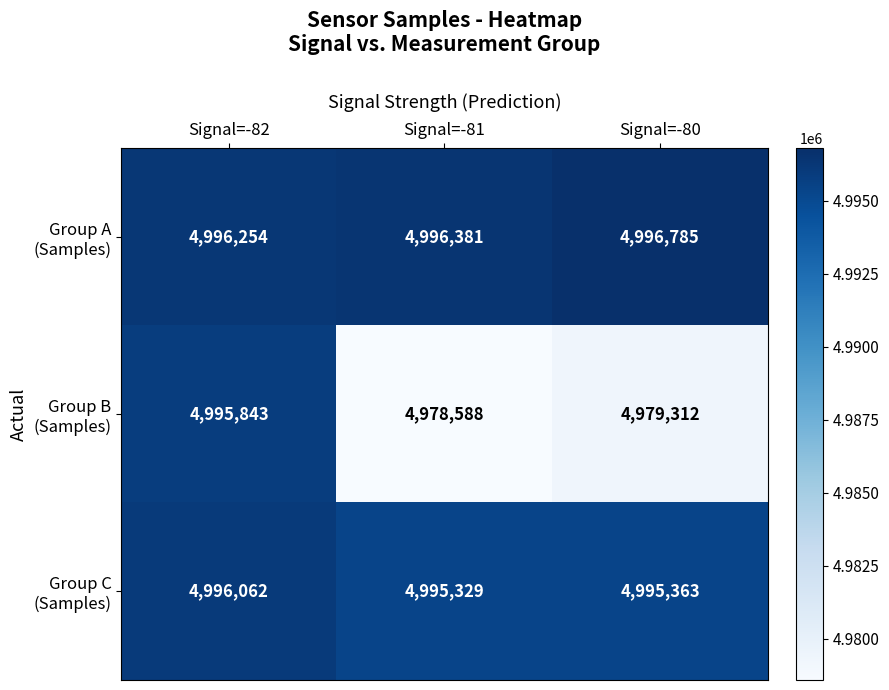

At which category is the sum across all series the highest?

Signal=-82